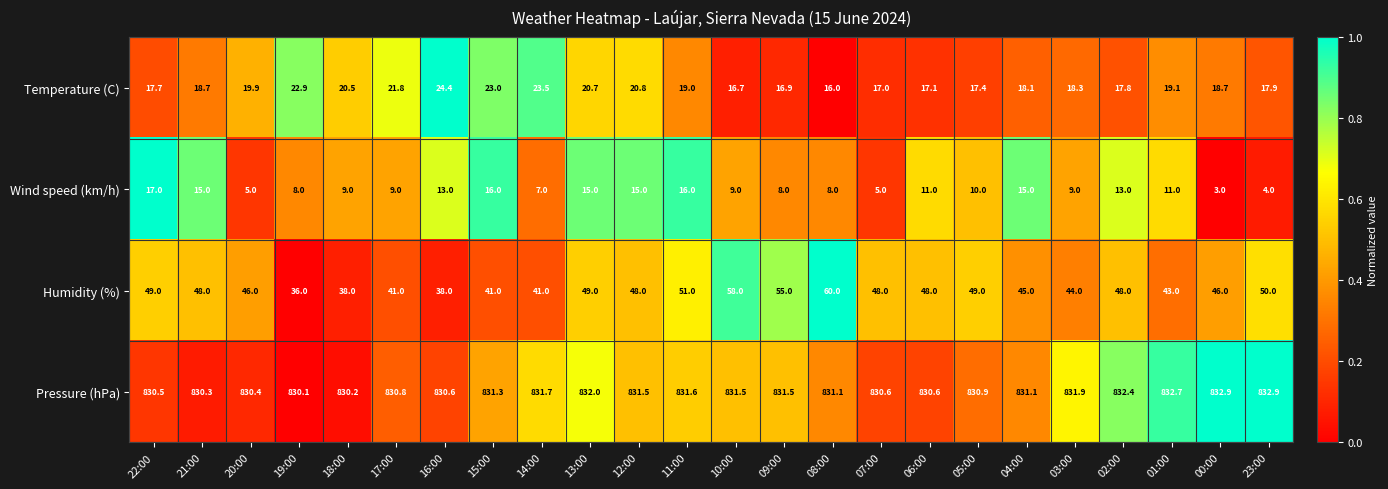

Where does the Humidity (%) series first go above 48?

22:00